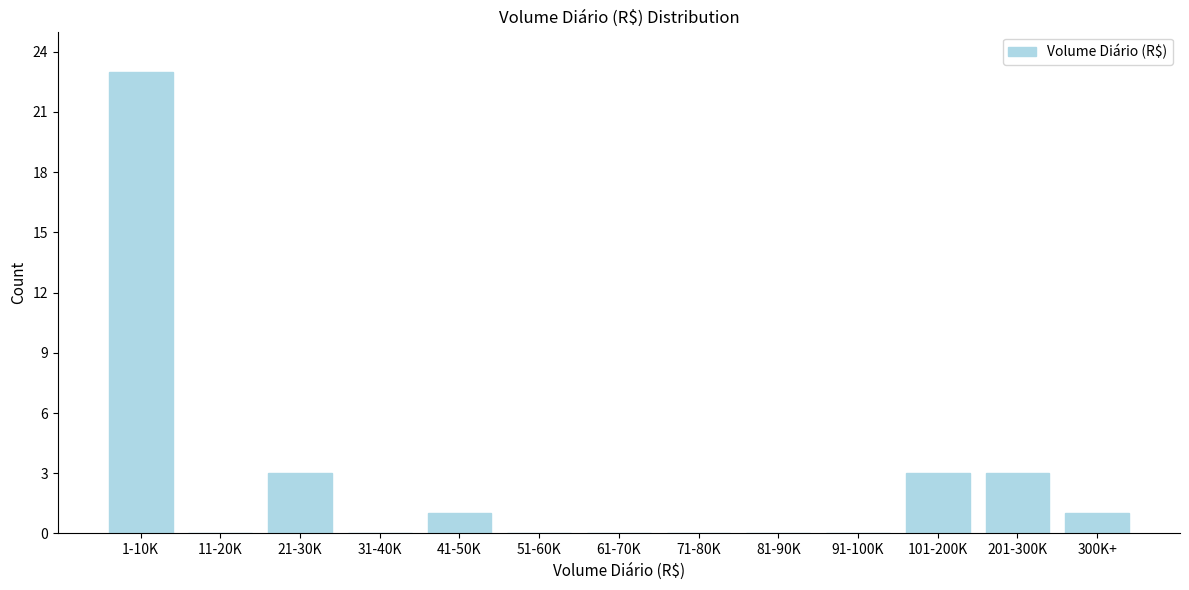

Reading left to right, what are all the values shown in this chart?

1-10K=23	11-20K=0	21-30K=3	31-40K=0	41-50K=1	51-60K=0	61-70K=0	71-80K=0	81-90K=0	91-100K=0	101-200K=3	201-300K=3	300K+=1